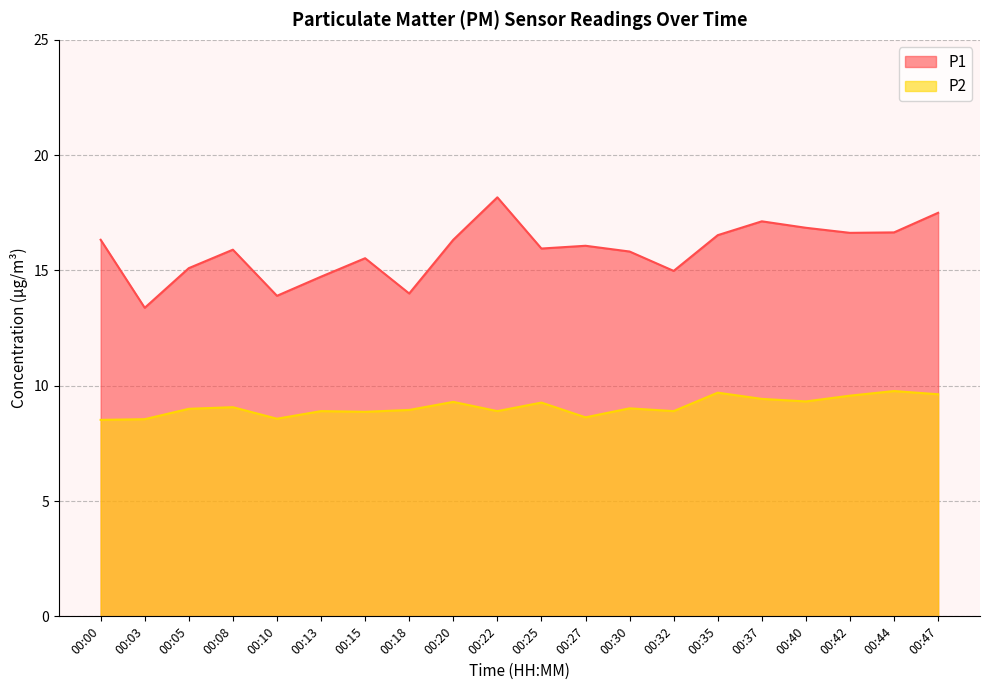

What is the difference between the highest and lowest values at 00:47?

7.9